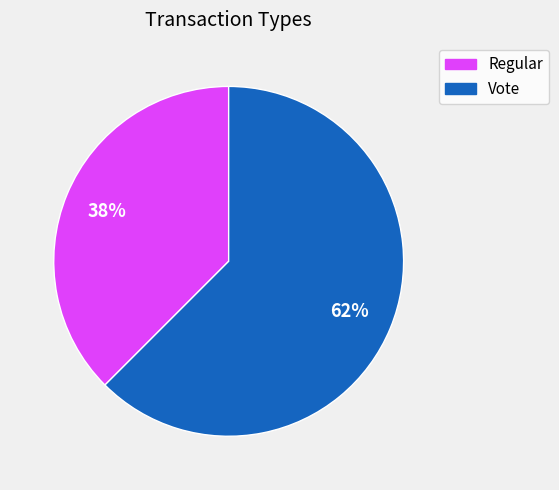

Count the number of slices in the pie.

2